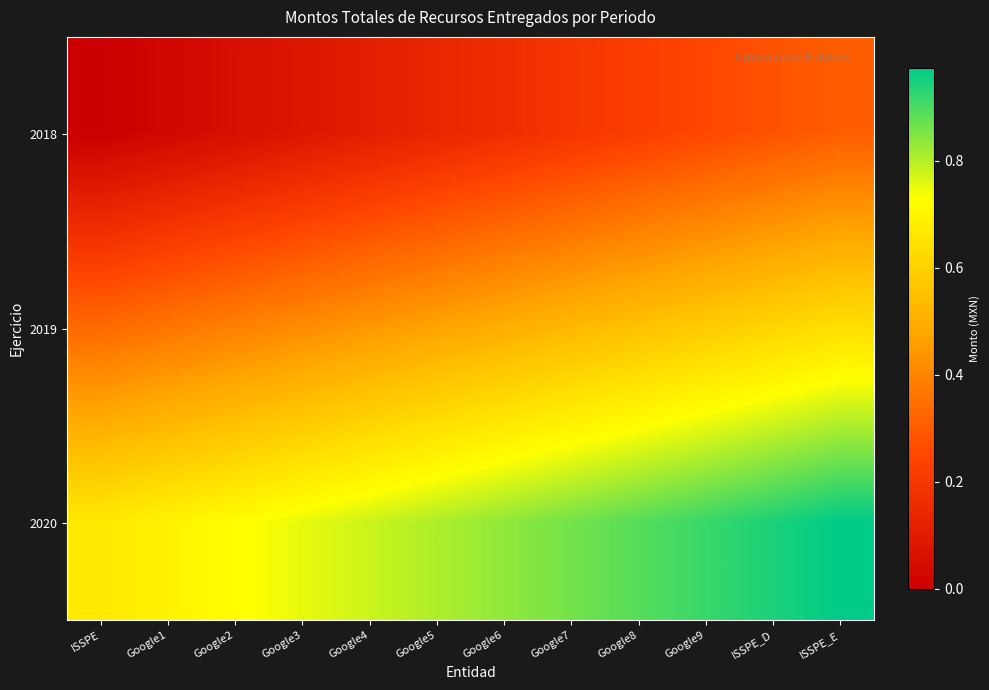

At which category is the sum across all series the highest?

ISSPE_E